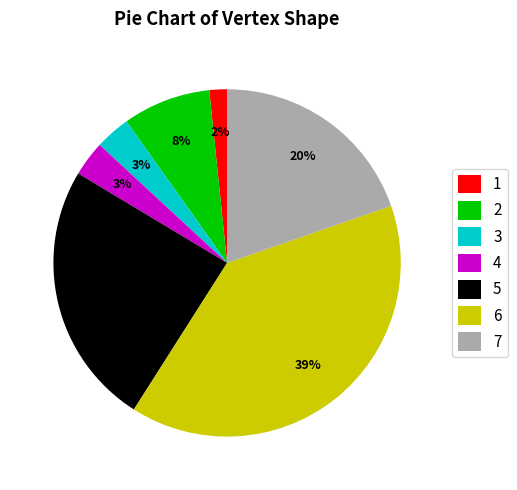

To the nearest percent, what percentage of the pie is 4?

3%